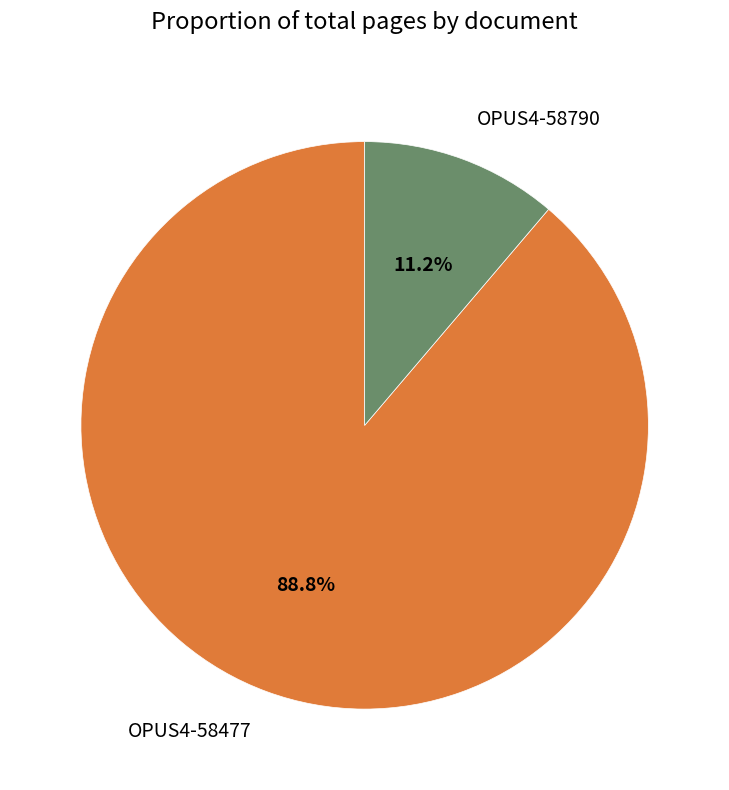

Does OPUS4-58790 account for over 50% of the chart?

No